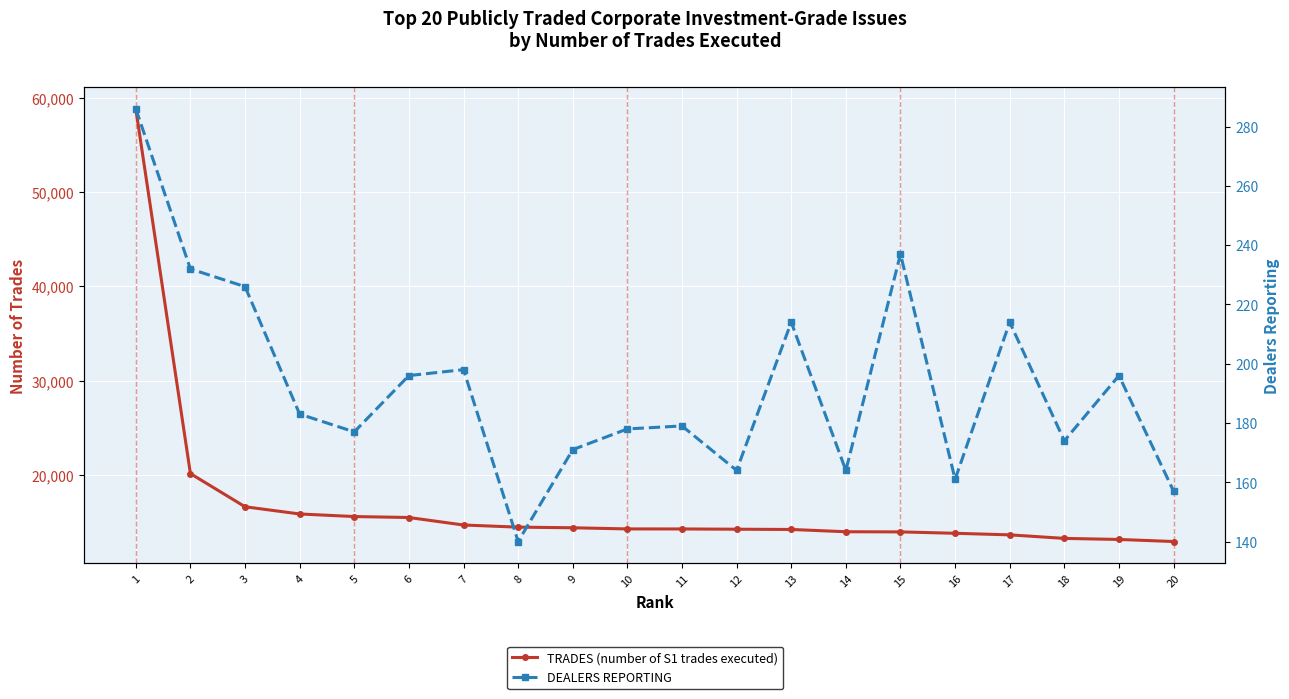

What is the difference between the maximum and minimum values in the DEALERS REPORTING series?

146